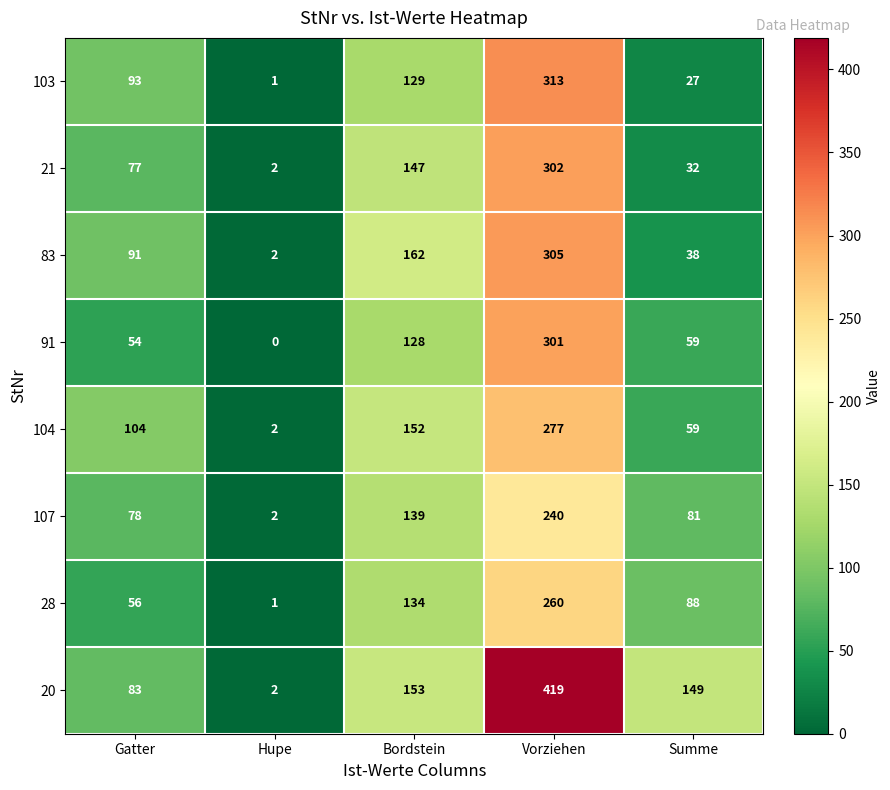

What is the difference between the highest and lowest values at Hupe?

2